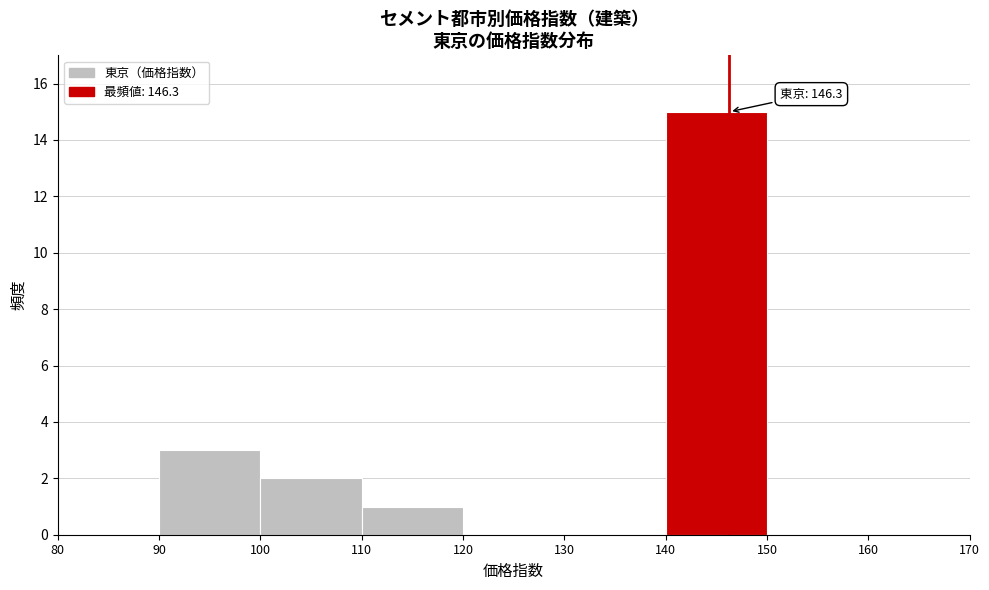

Which range on the x-axis has the tallest bar?

140 to 150